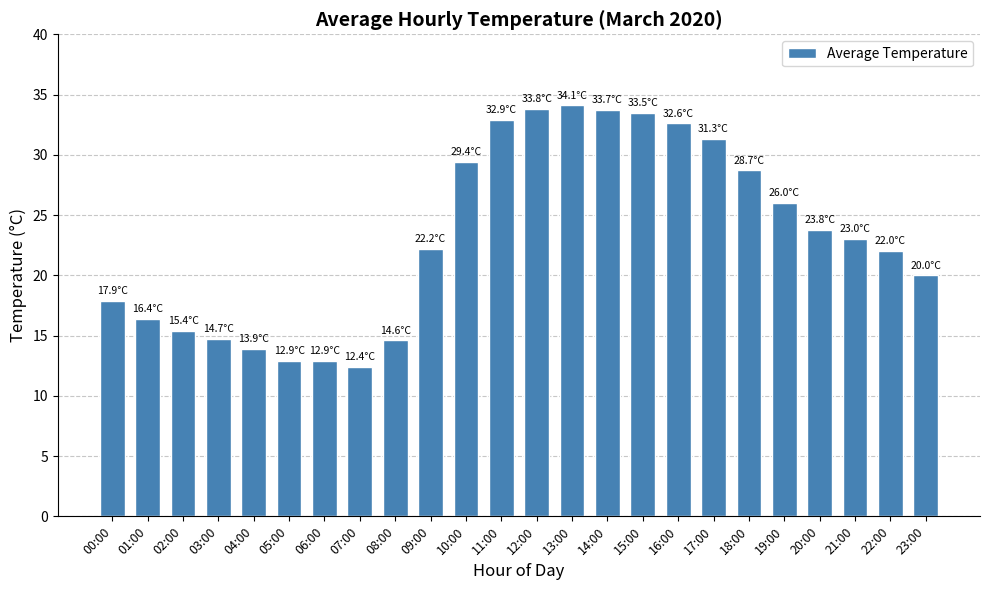

What is the average value?

23.3